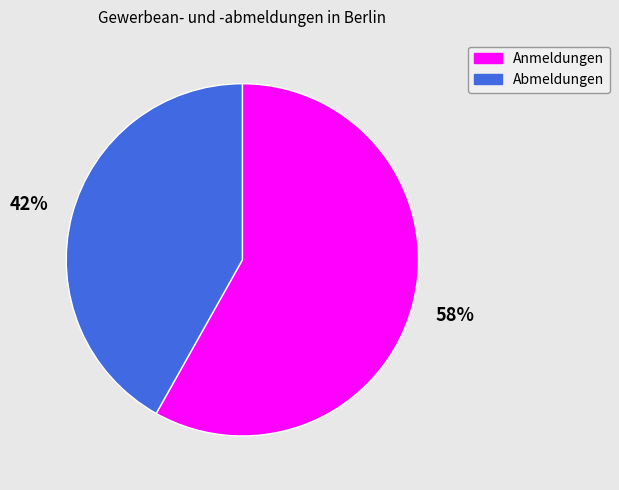

How many slices are in this pie chart?

2